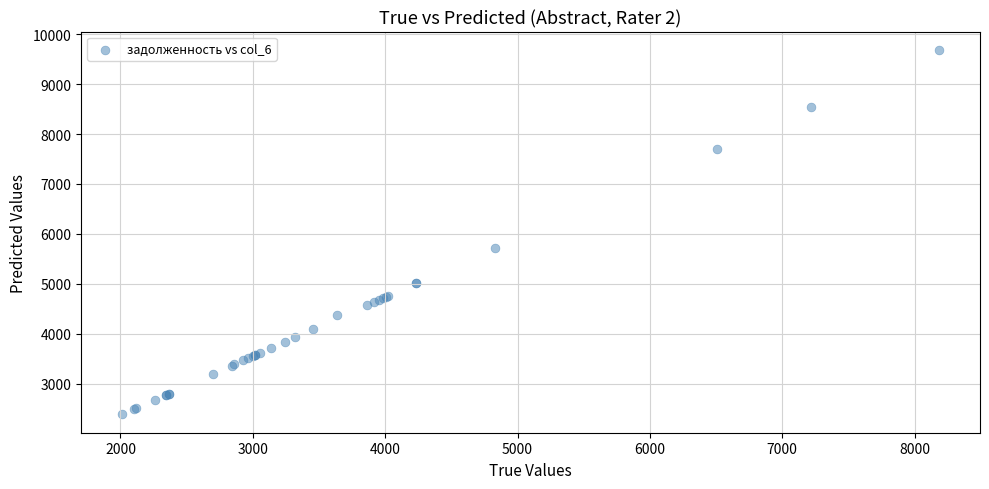

What Y value in the scatter plot is closest to 6034?

5721.1